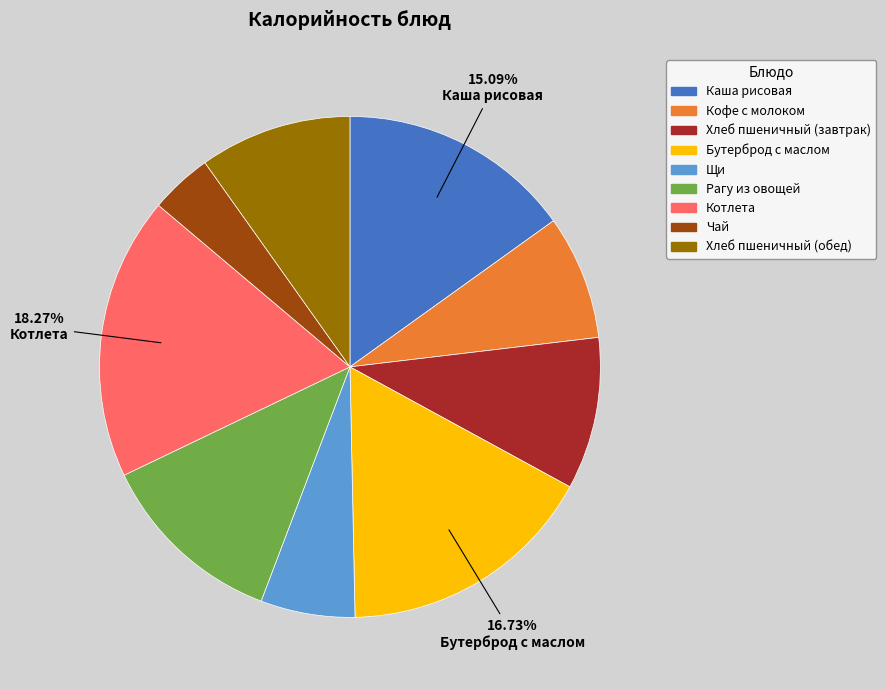

Is it true that Чай is 4% of the pie?

True